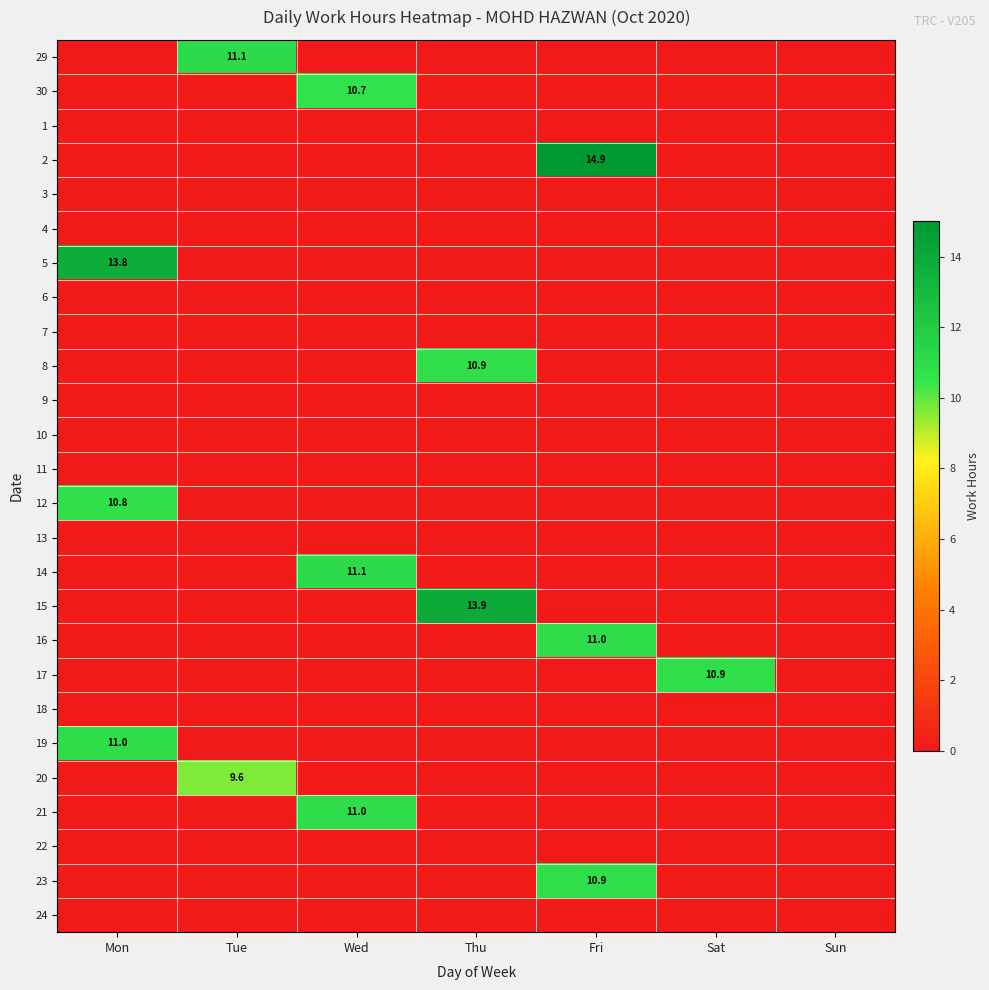

Is it true that 29 equals 11.1 at Tue?

True